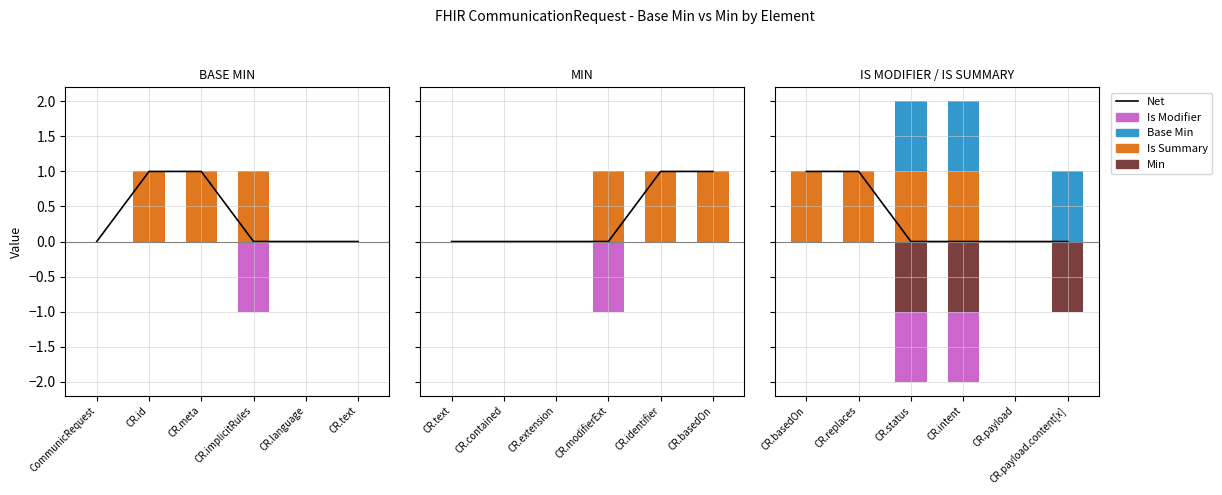

What are all the series names shown in the legend?

Net, Is Summary, Base Min, Min, Is Modifier